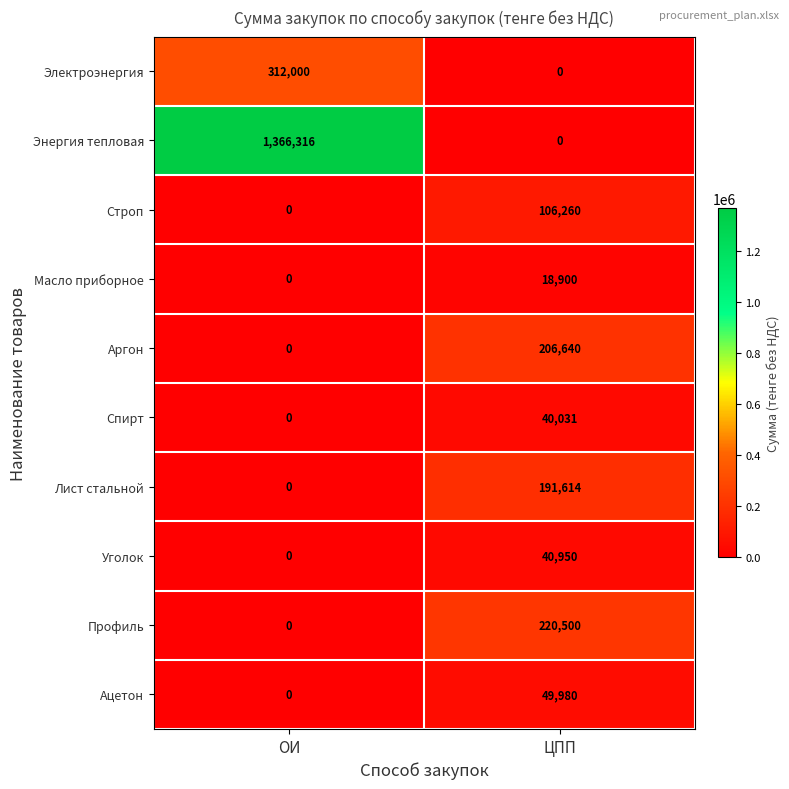

At which label is Спирт closest to 20015?

ОИ